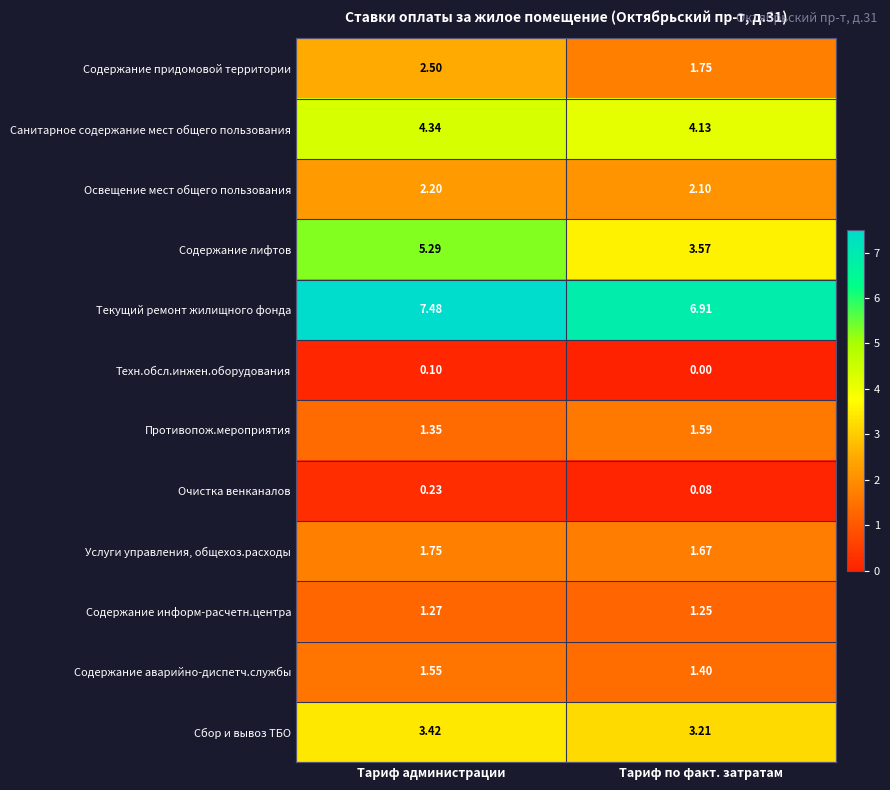

Which series changed the most between Тариф администрации and Тариф по факт. затратам?

Содержание лифтов